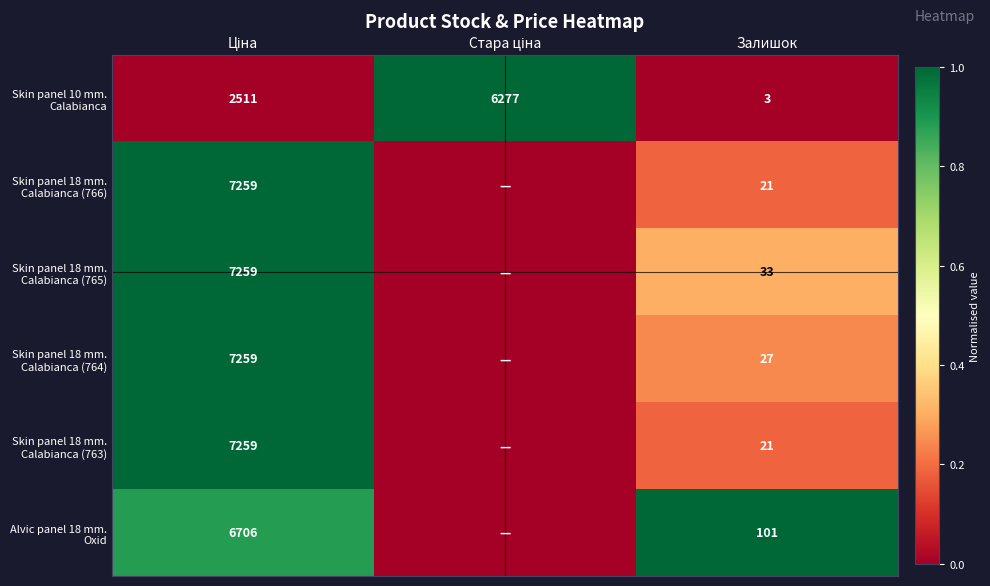

True or false: Alvic panel 18 mm. Oxid has a value of -0.6 at Стара ціна.

False